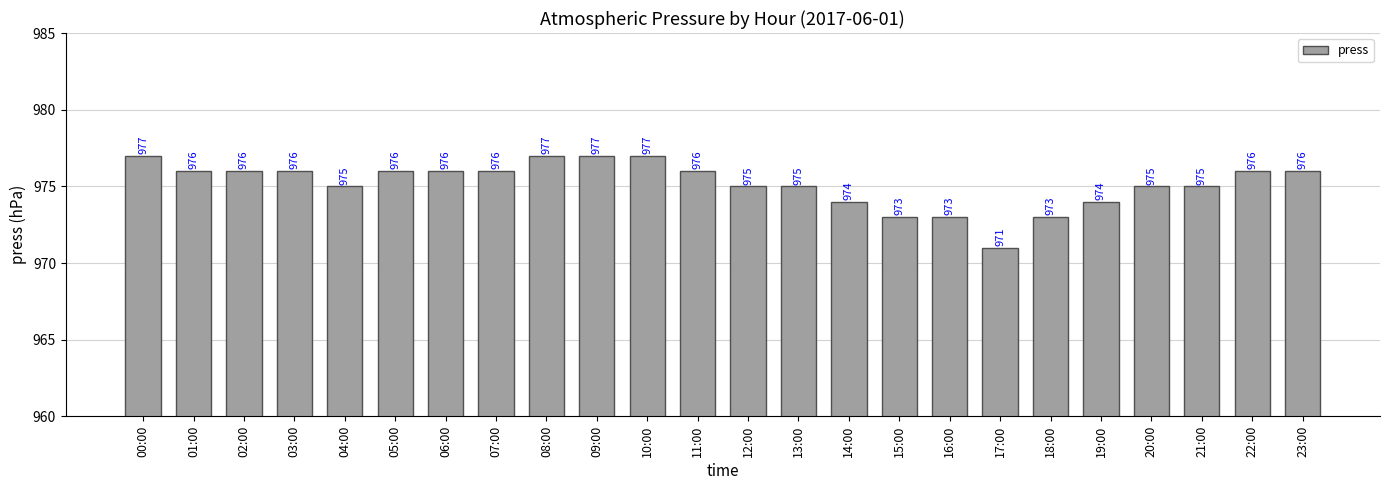

What is the change in value from 08:00 to 12:00?

-2